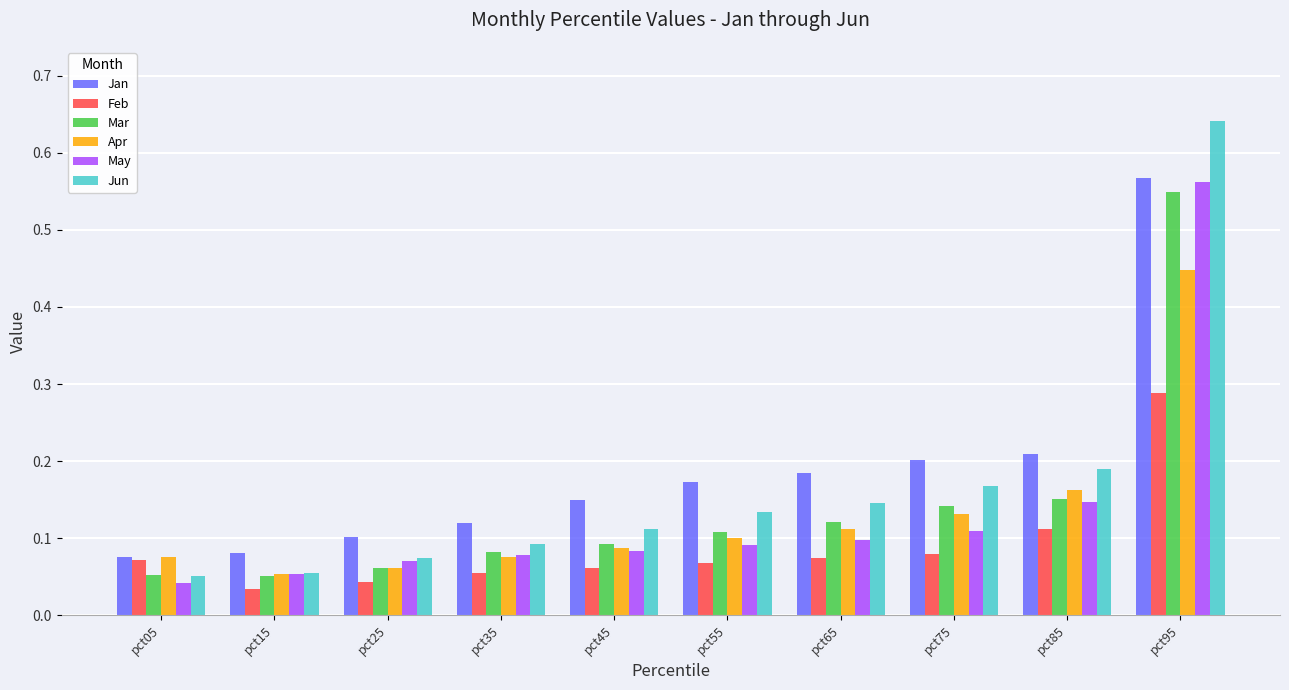

Between pct15 and pct95, which series saw the biggest shift?

Jun